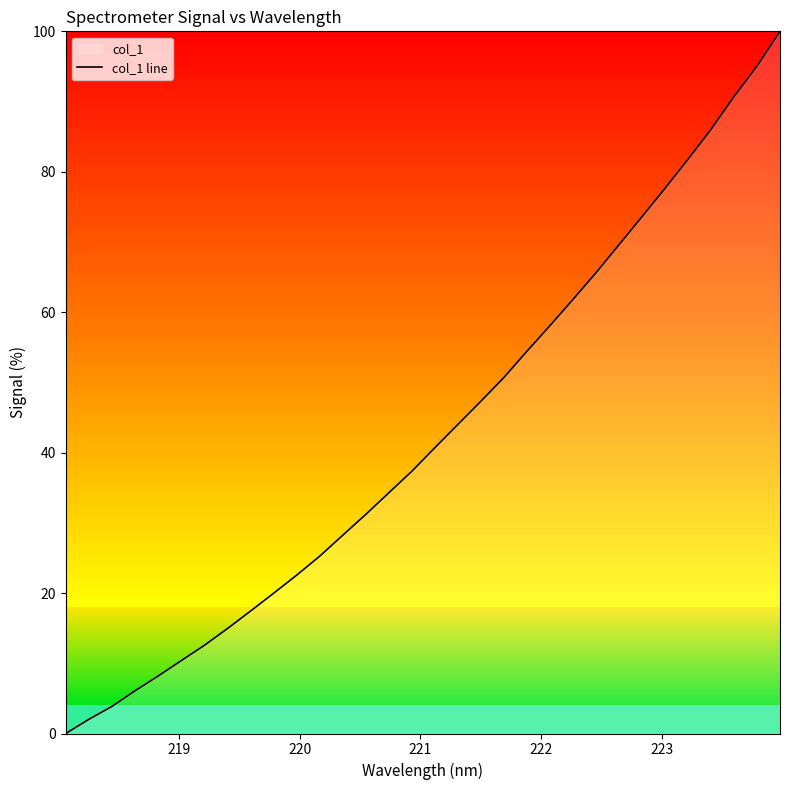

What is the maximum value shown in the chart?

100.0